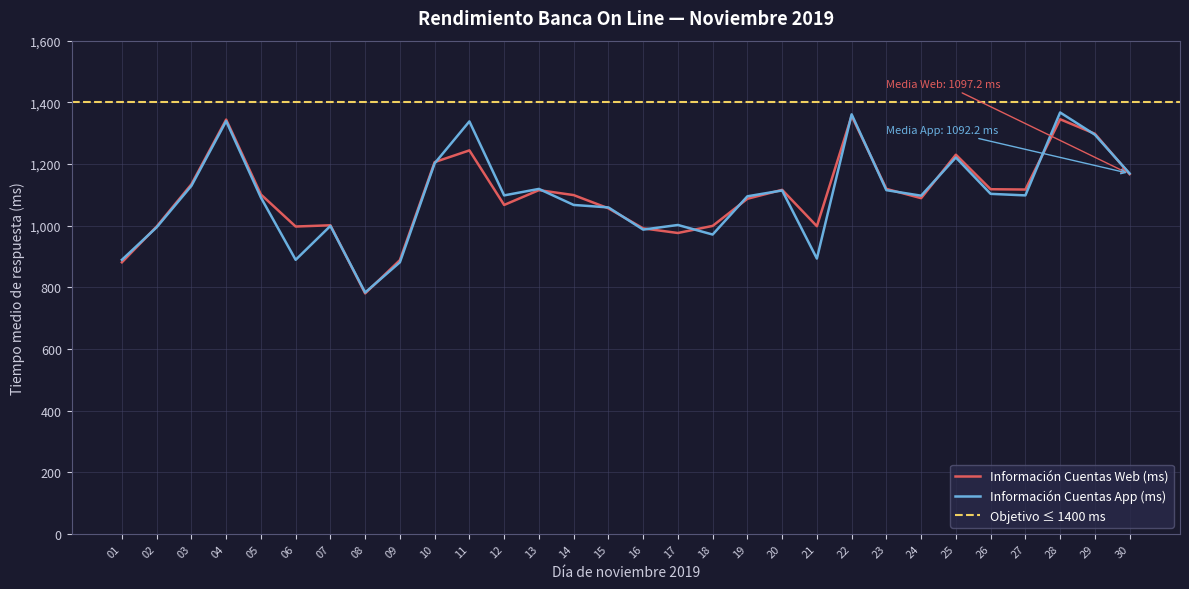

In Información Cuentas App (ms), how many points are higher than both neighbors (excluding endpoints)?

9